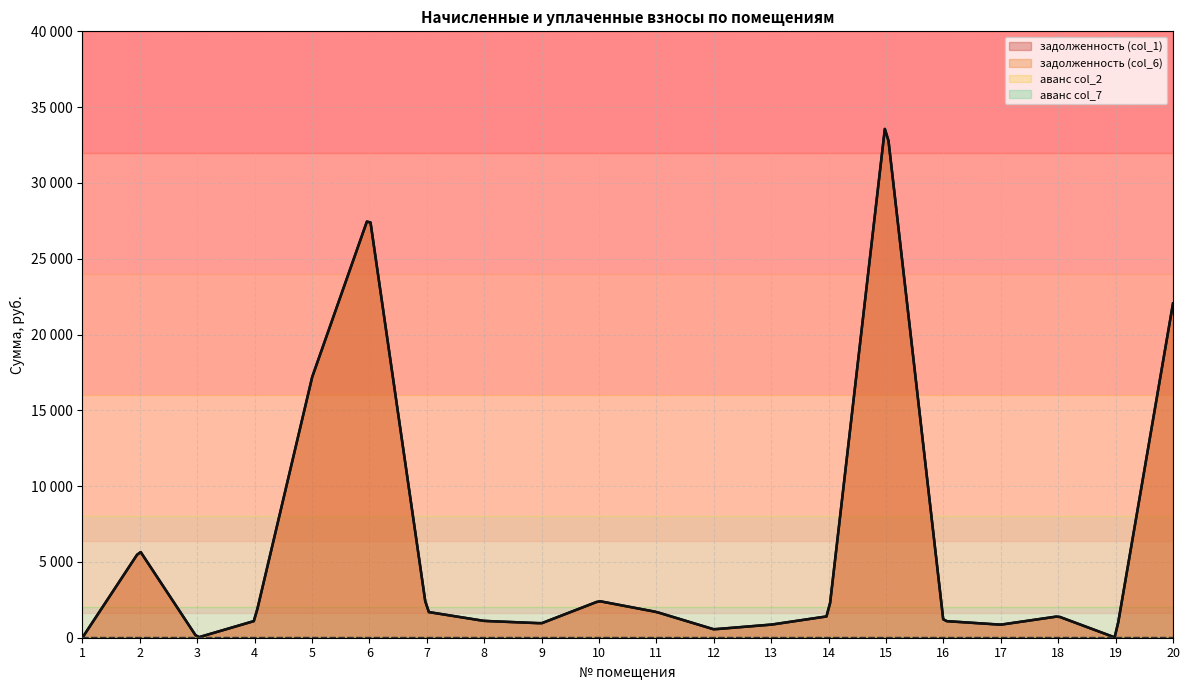

Which category has the highest value across all series?

15